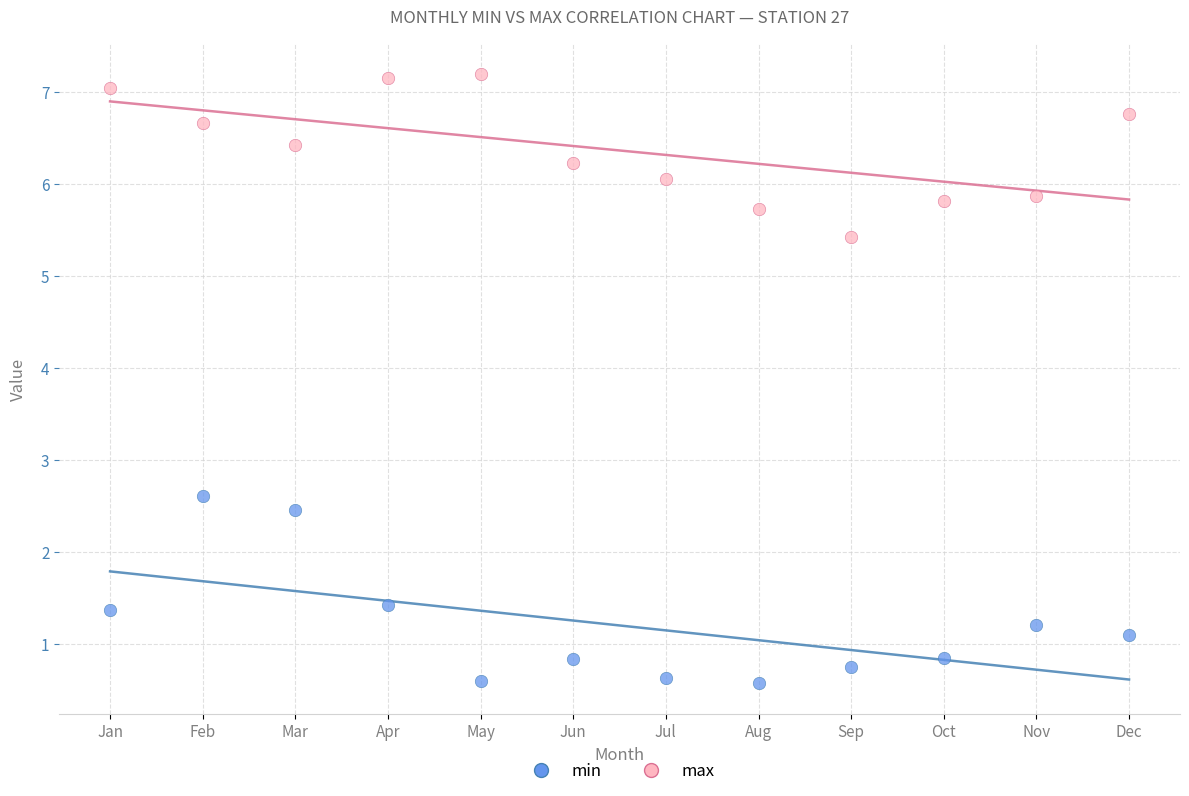

Across all series, what Y value is closest to 3?

2.6